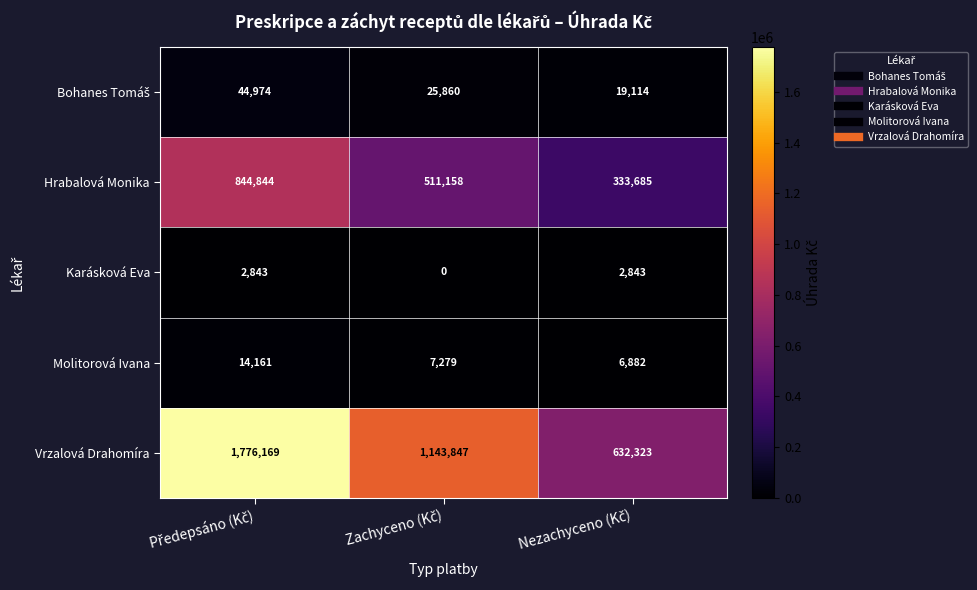

What is the maximum value shown in the chart?

1776169